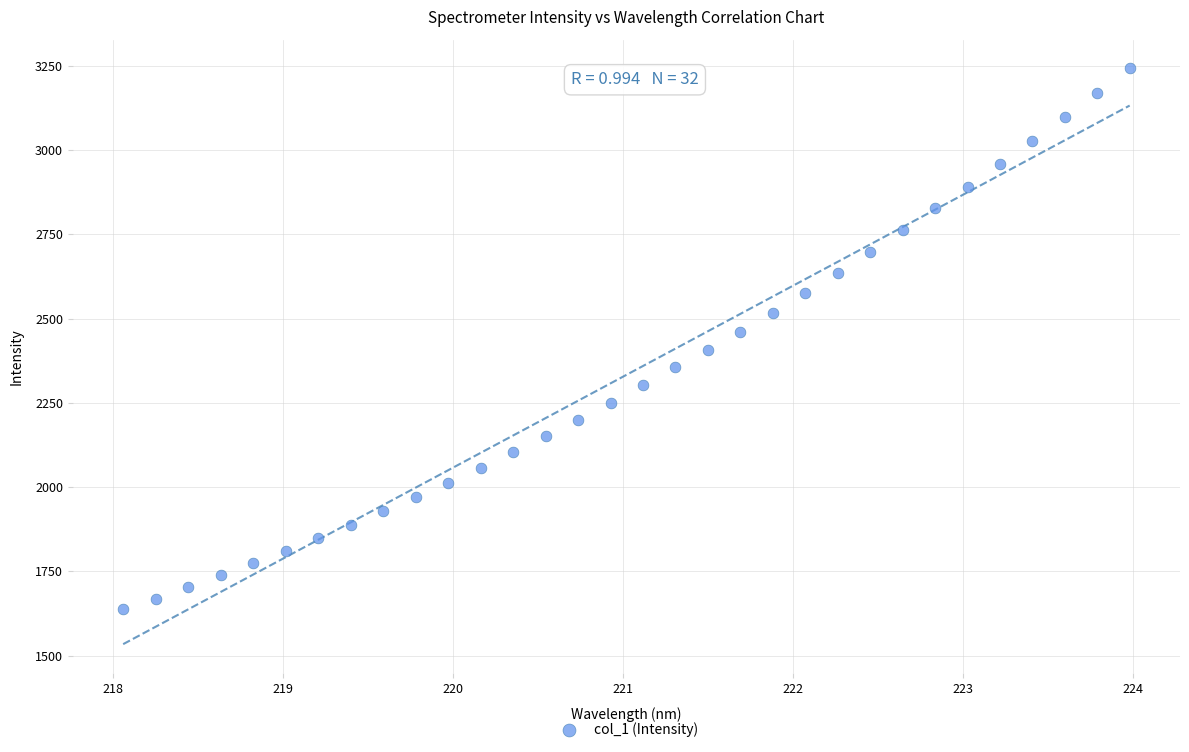

What is the range of X values (max minus min)?

5.9